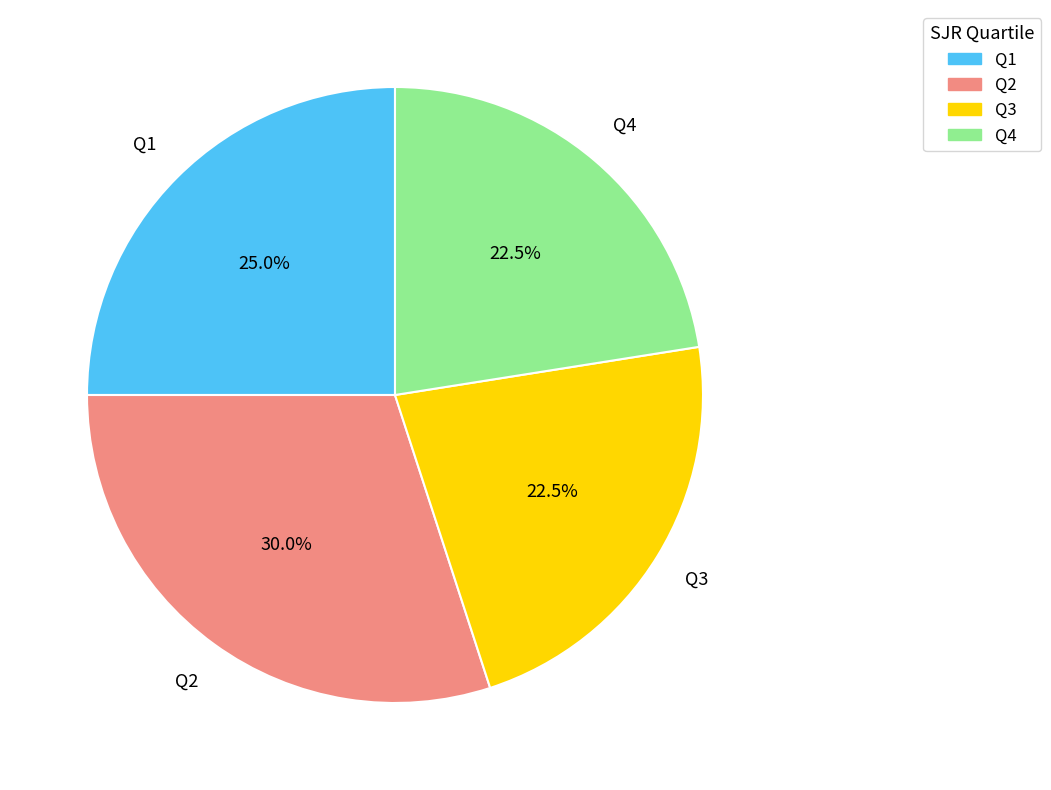

Does Q1 represent more than half of the total?

No